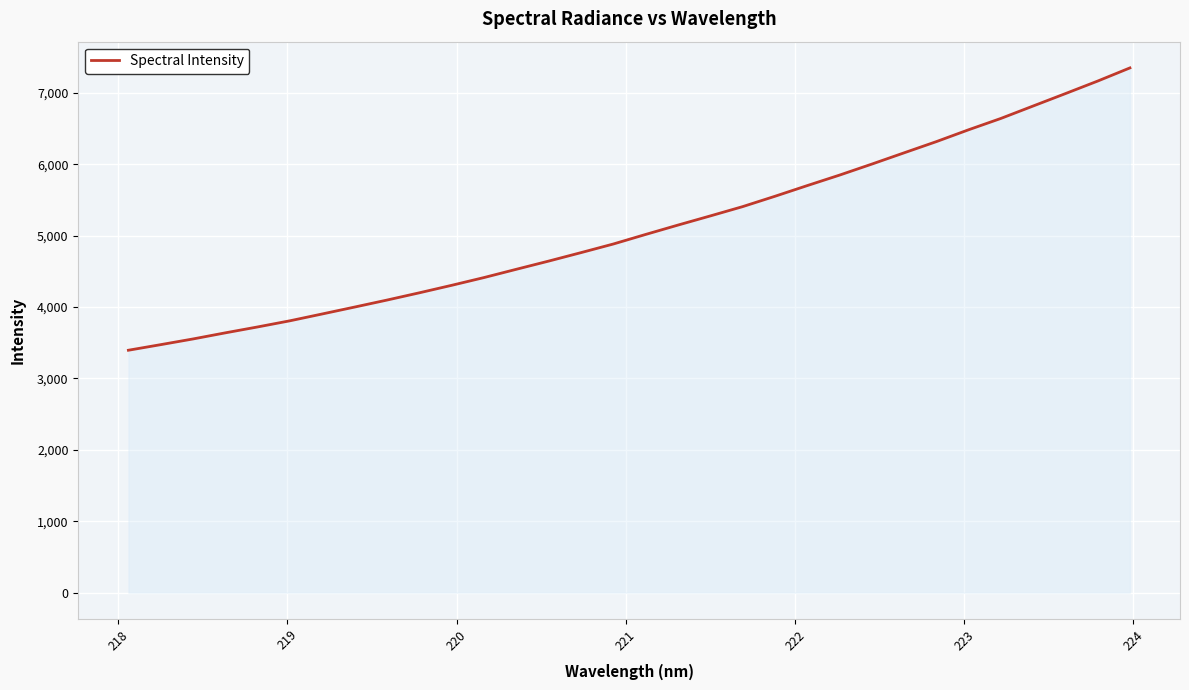

Does the chart display data point markers on the line(s)?

No